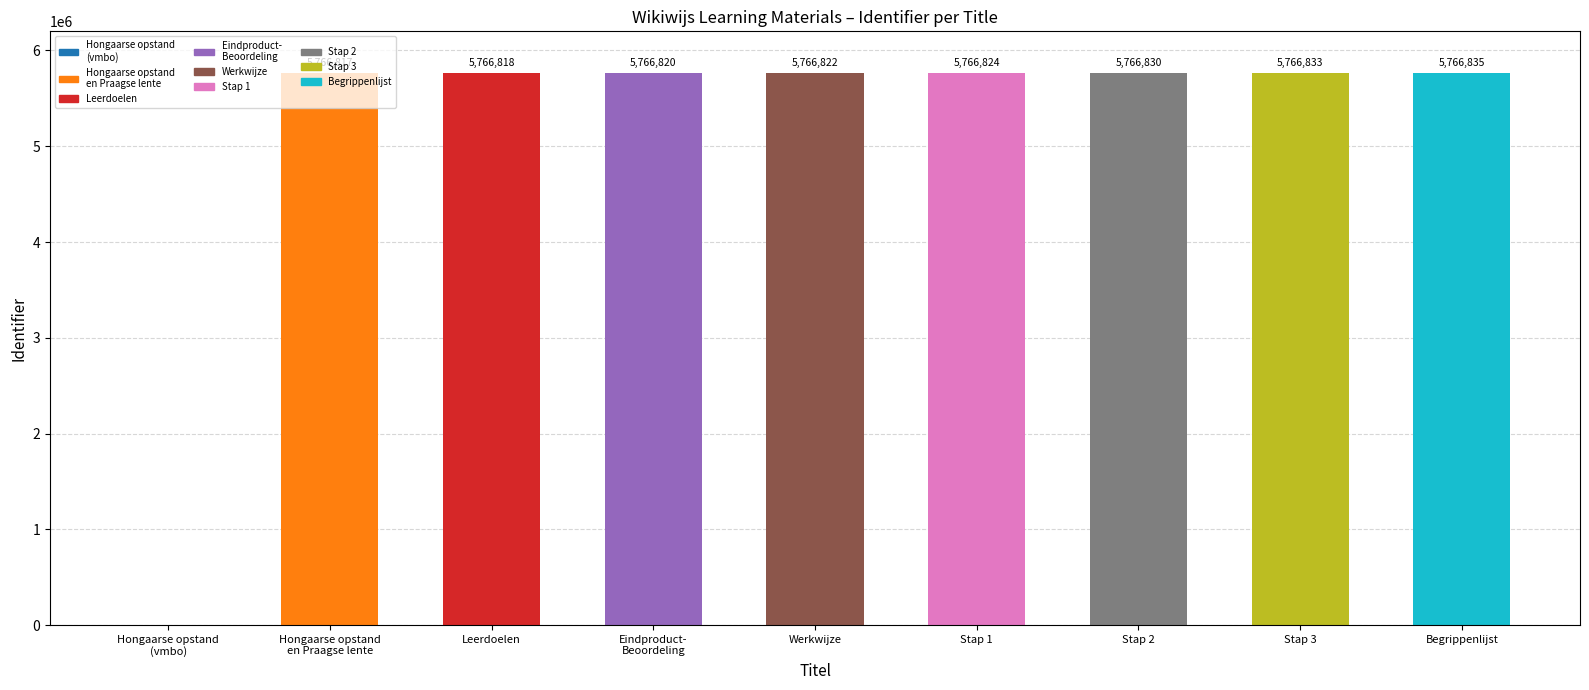

Approximately how many times larger is the value at Eindproduct-
Beoordeling compared to Stap 1?

1.0